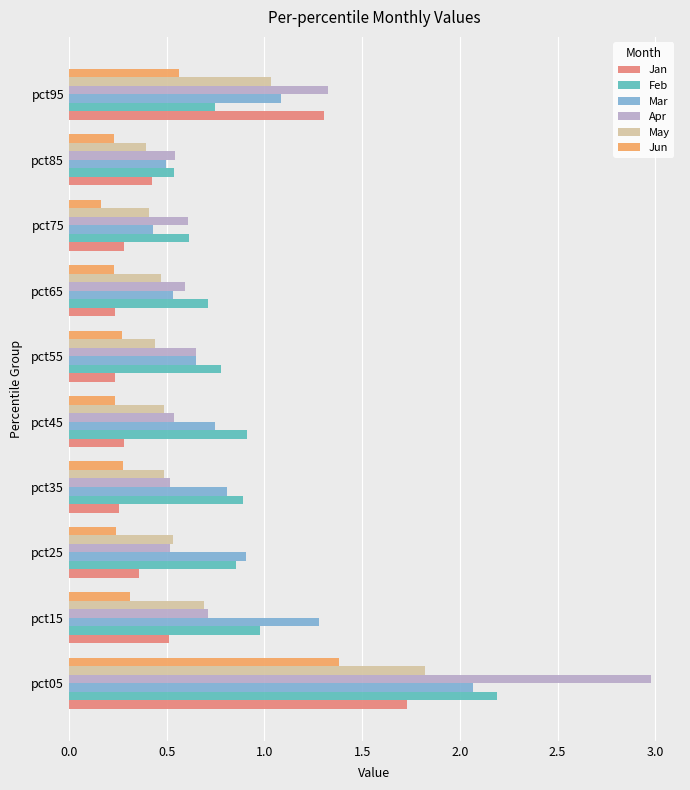

At which label does Apr reach its peak?

pct05